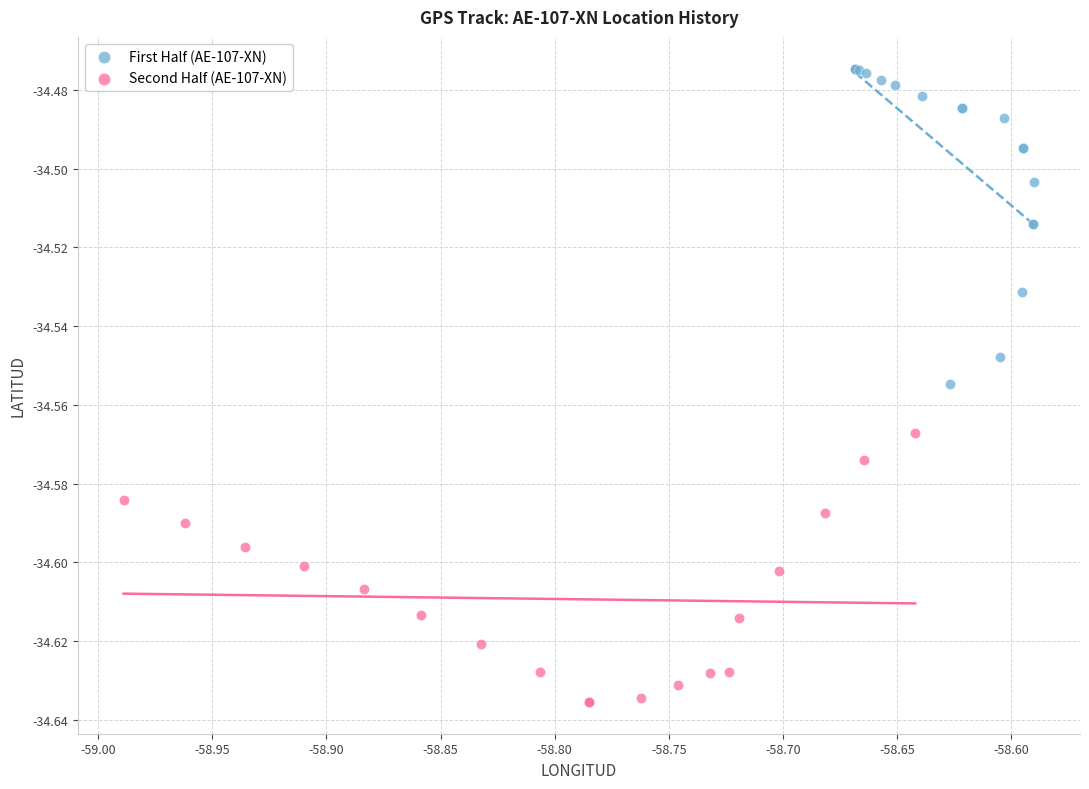

What are all the series names shown in the legend?

First Half (AE-107-XN), Second Half (AE-107-XN)